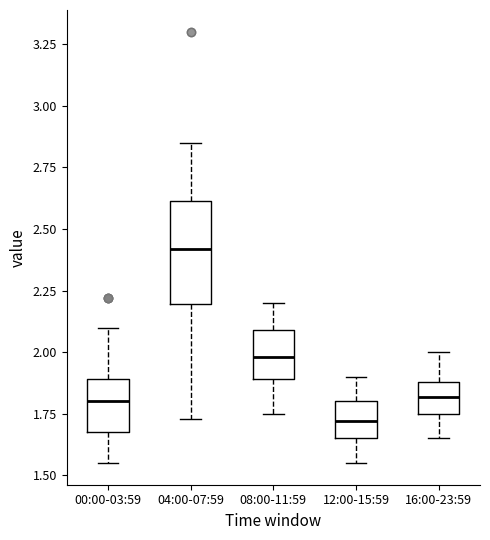

Which box is the tallest, from its lower edge to its upper edge?

04:00-07:59